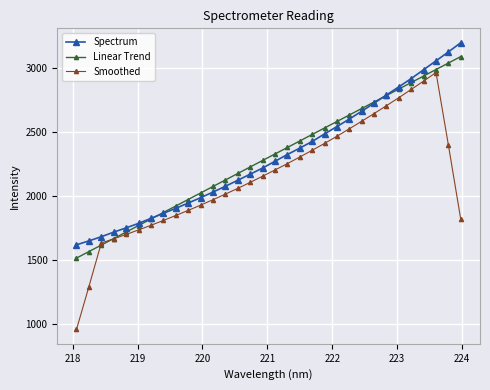

What is the value of the Linear Trend point at the 11th from the left?

2023.4